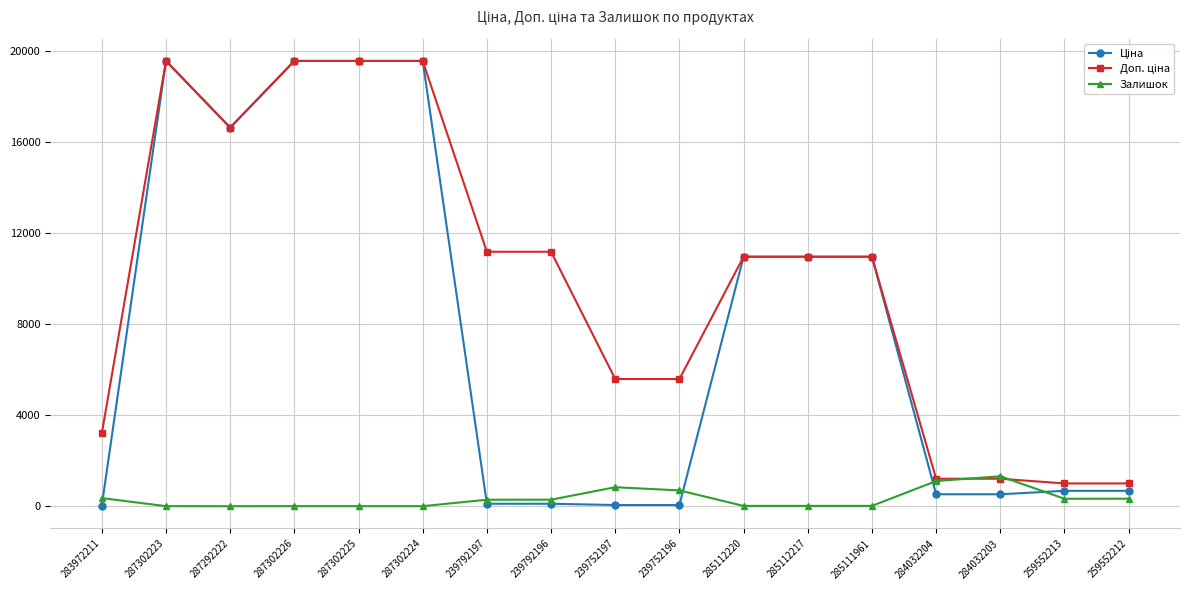

Is it true that Залишок equals 6.0 at 287302225?

True